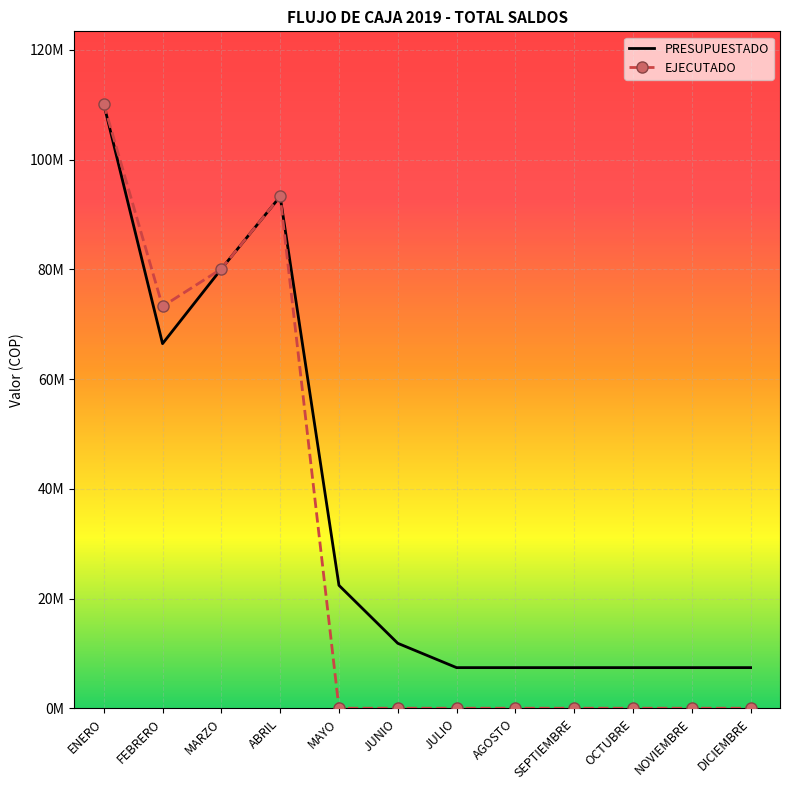

At how many categories does at least one series exceed 102459197?

1